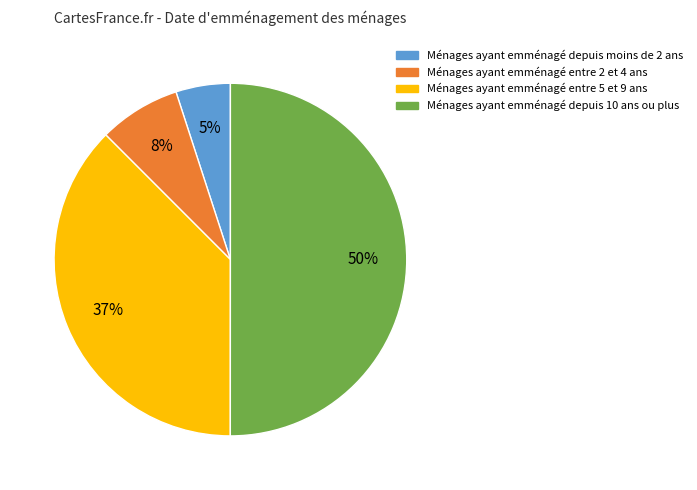

To the nearest percent, what is the difference between the largest and smallest slice percentages?

45%